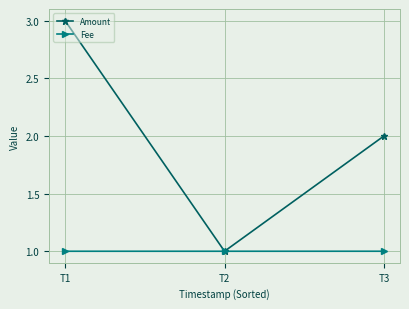

The value of Fee at T1 is 1.0. True or false?

True